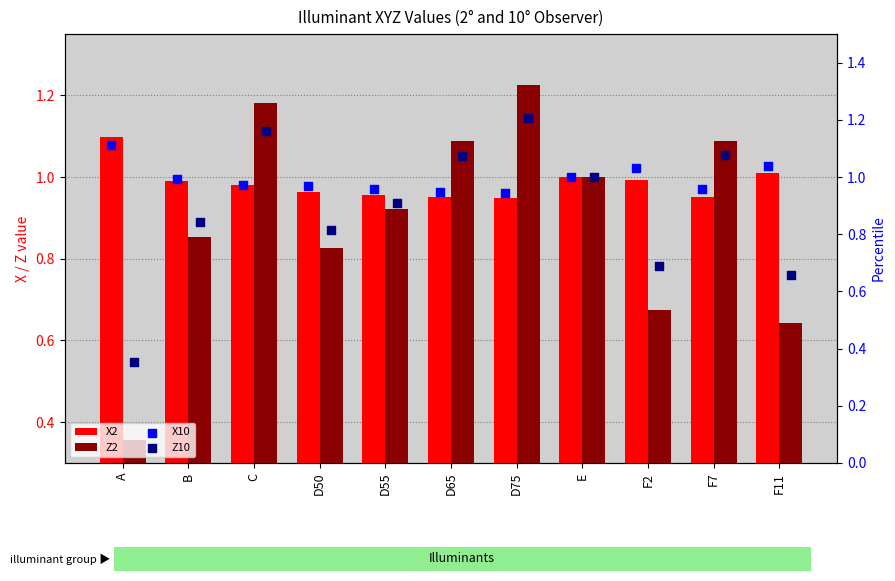

Is the value of X2 at A greater than the value of Z10 at F11?

Yes